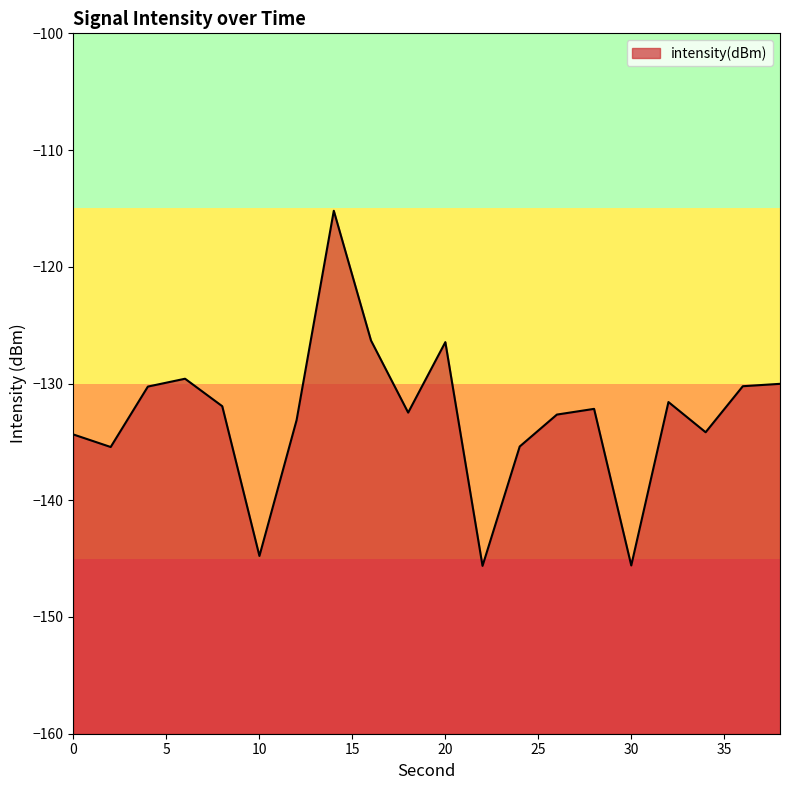

Where is the data nearest to the value -130?

38